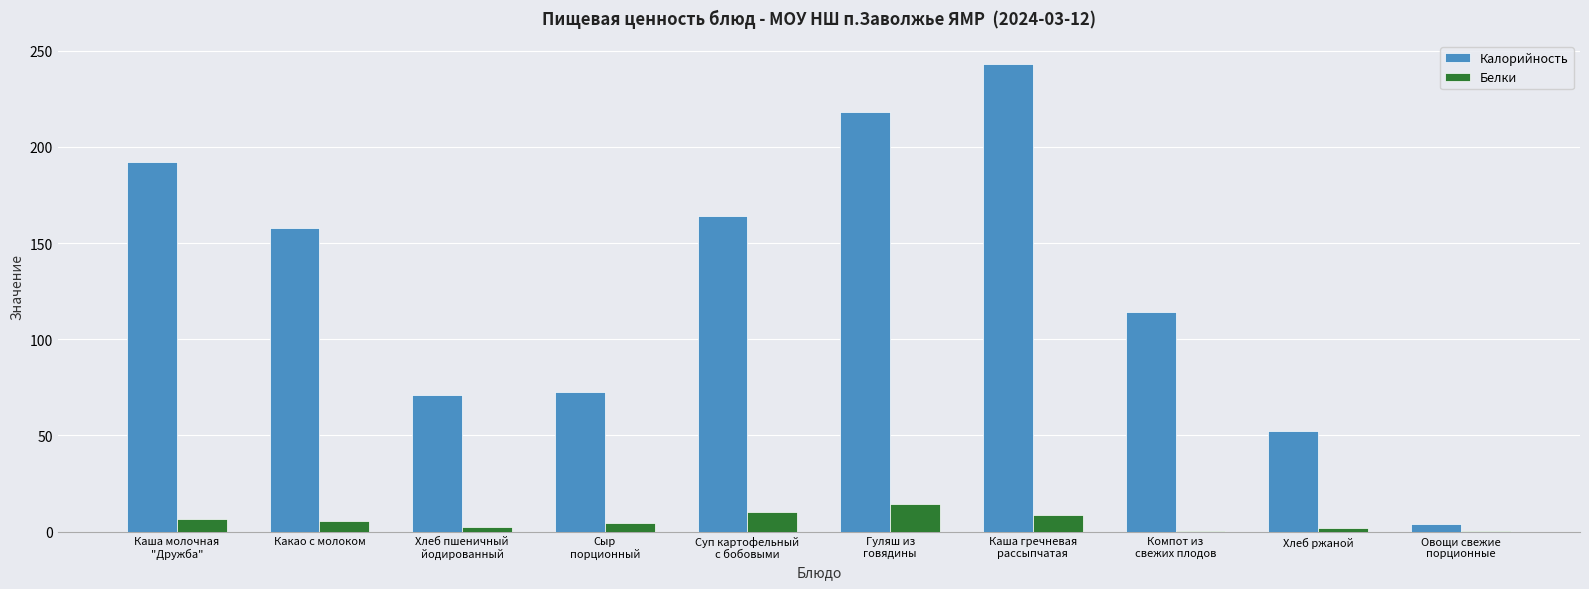

Which series has the largest total across all categories?

Калорийность